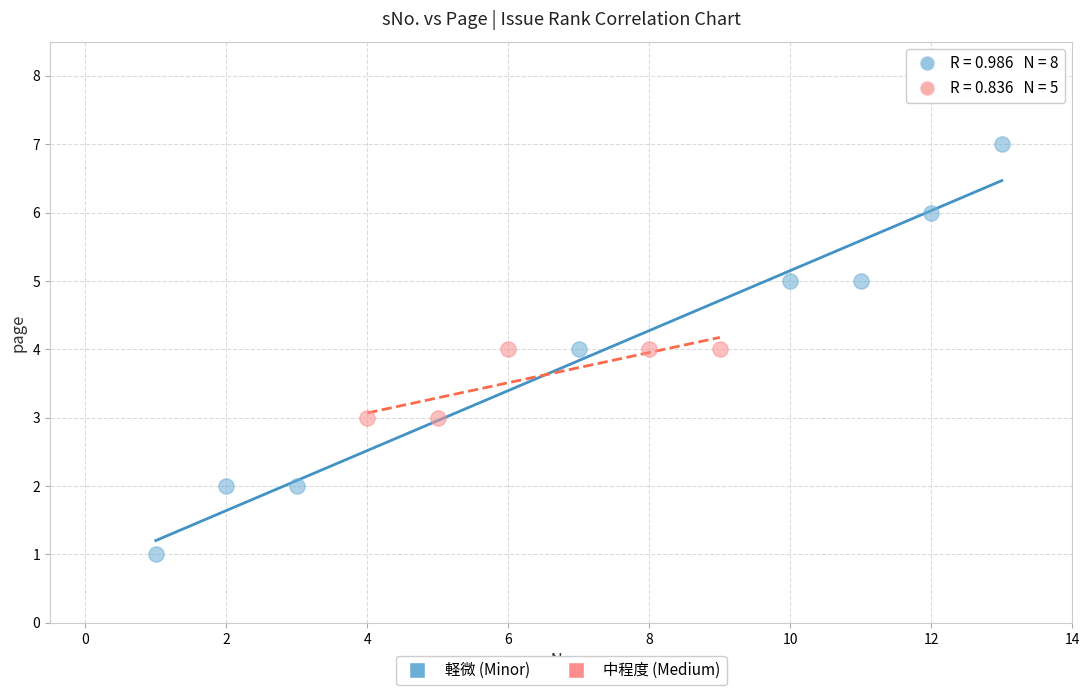

Which series contains the lowest Y value?

軽微 (Minor)